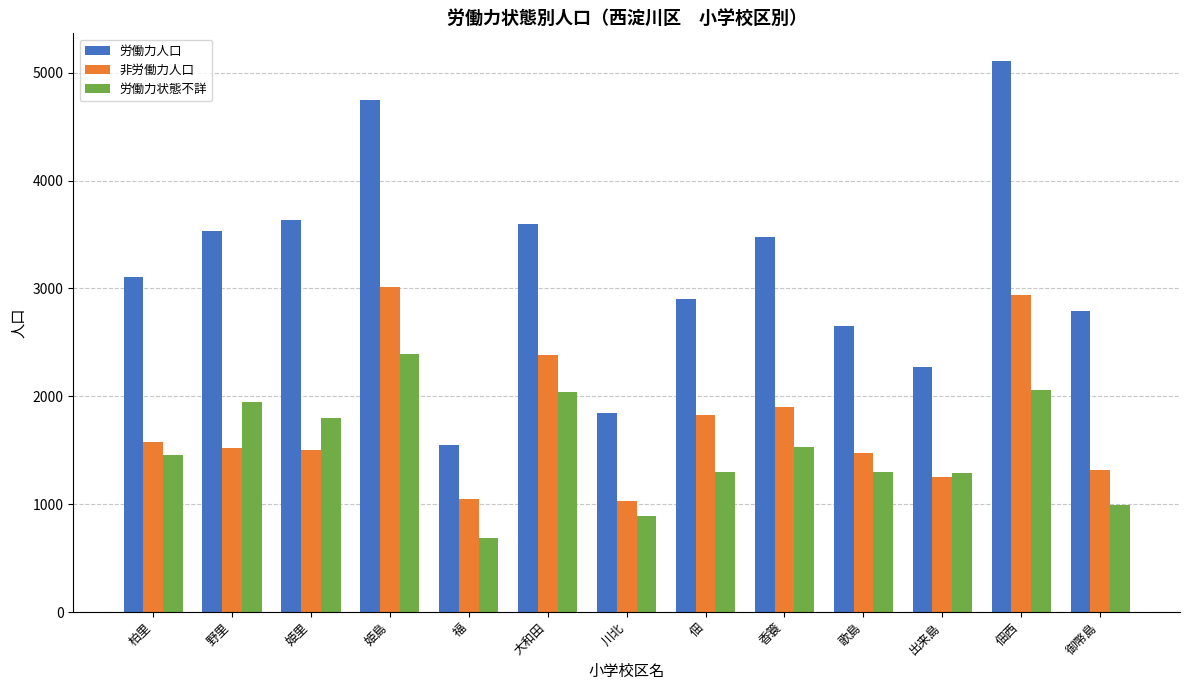

Rank the series by their maximum value, from lowest to highest.

労働力状態不詳, 非労働力人口, 労働力人口